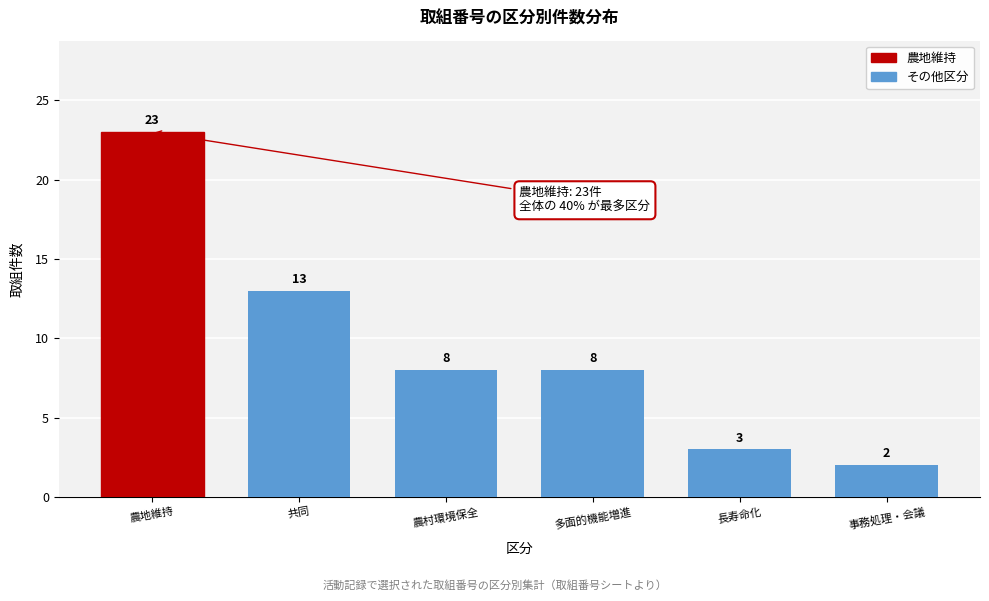

Reading left to right, what are all the values shown in this chart?

農地維持=23	共同=13	農村環境保全=8	多面的機能増進=8	長寿命化=3	事務処理・会議=2